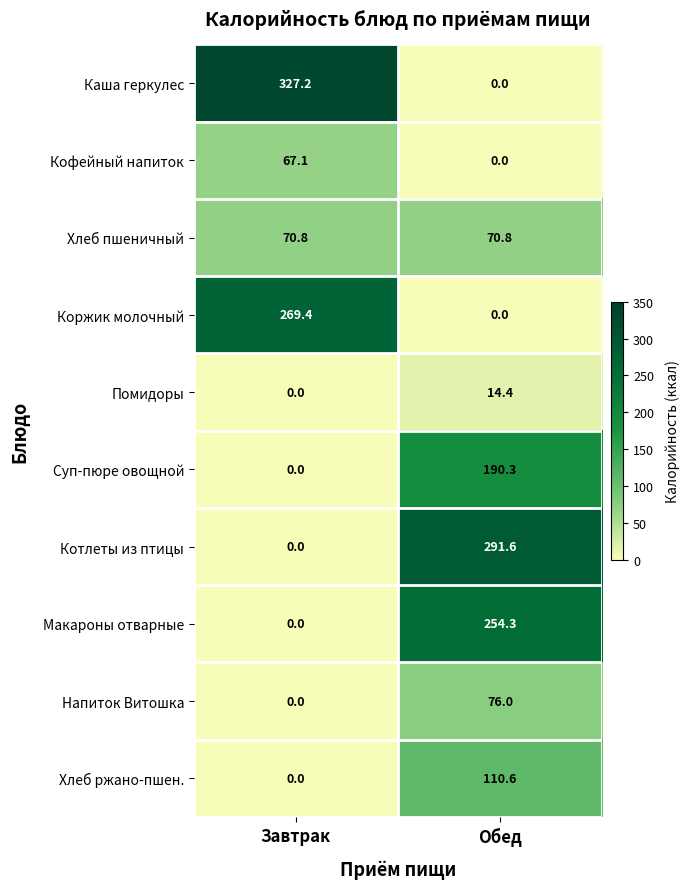

How many data points does each series have?

2